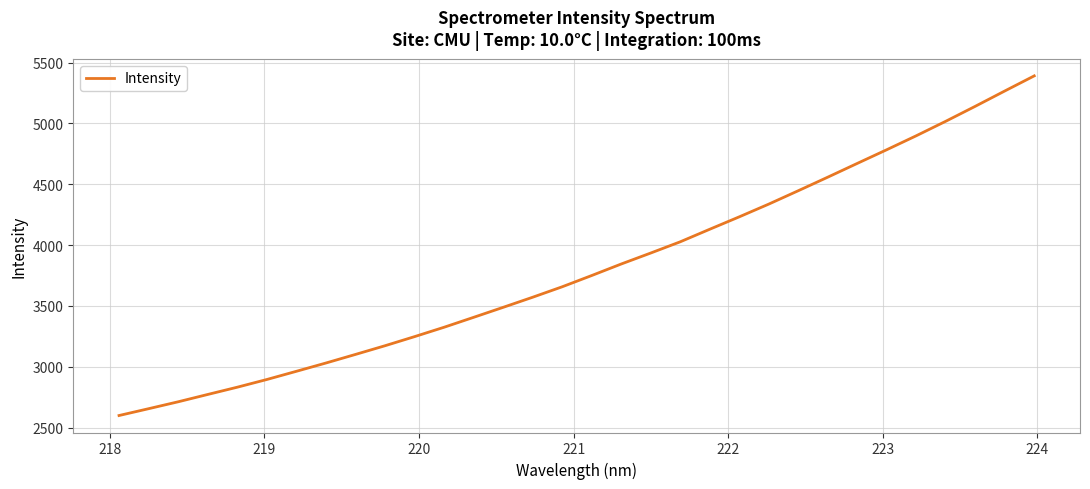

What is the difference between the maximum and minimum values?

2790.5